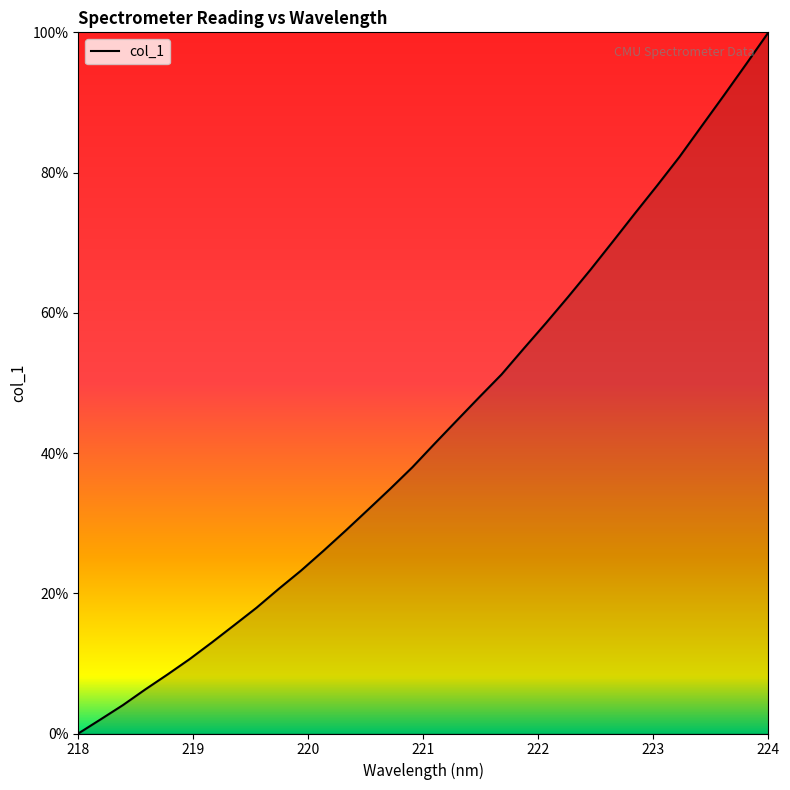

What is the difference between the maximum and minimum values?

100.0